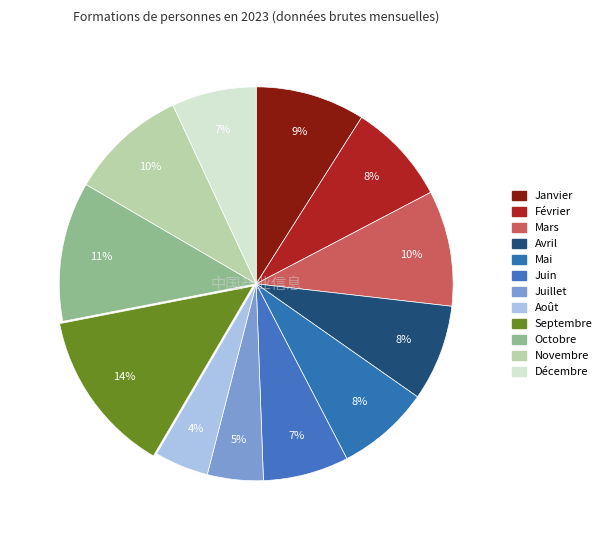

Count the number of slices in the pie.

12